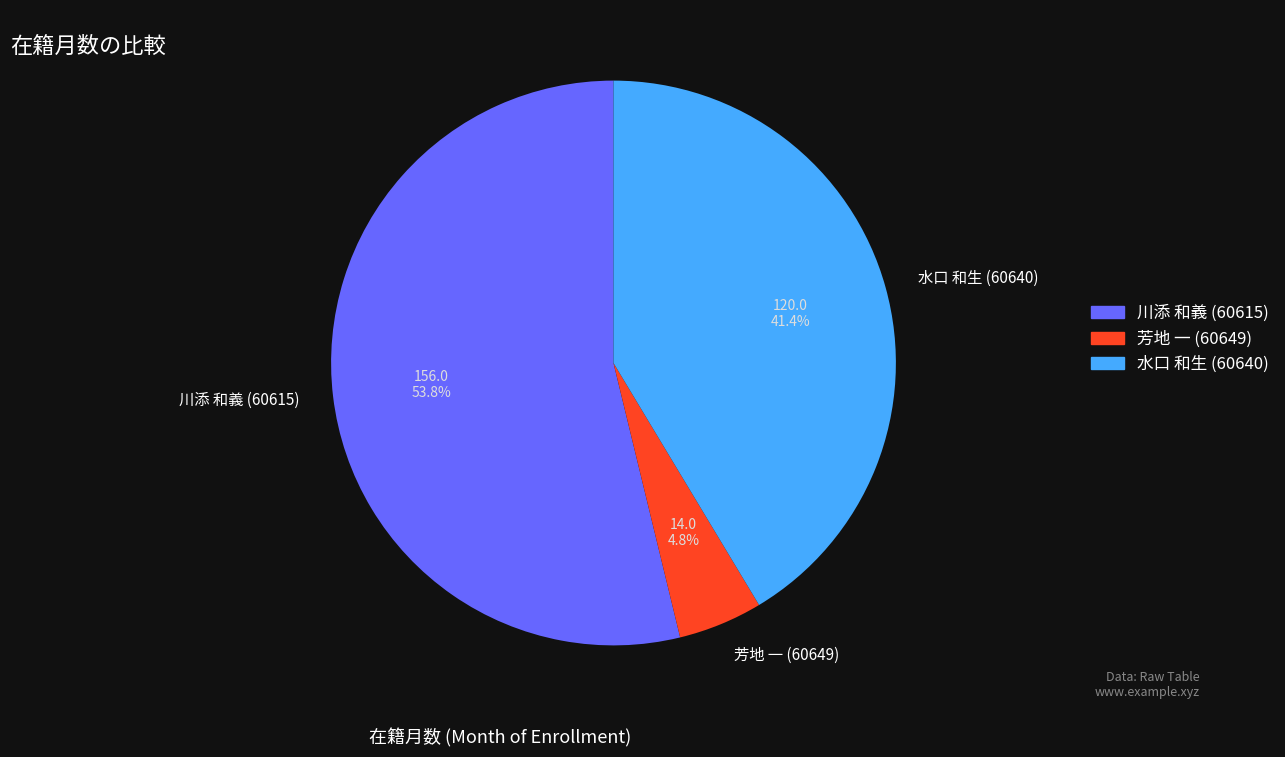

How many segments does this pie chart have?

3